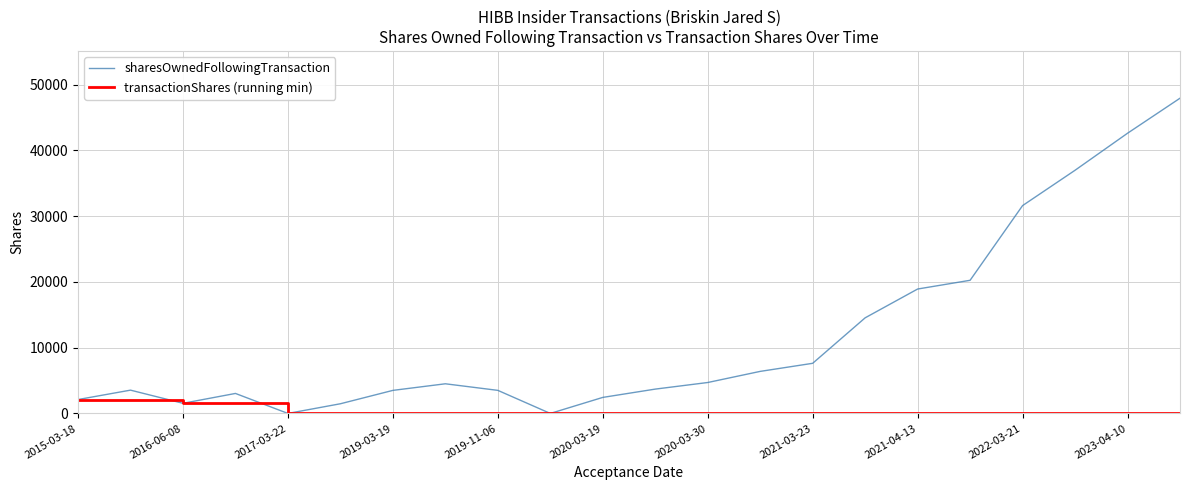

Which series has the largest total across all categories?

sharesOwnedFollowingTransaction